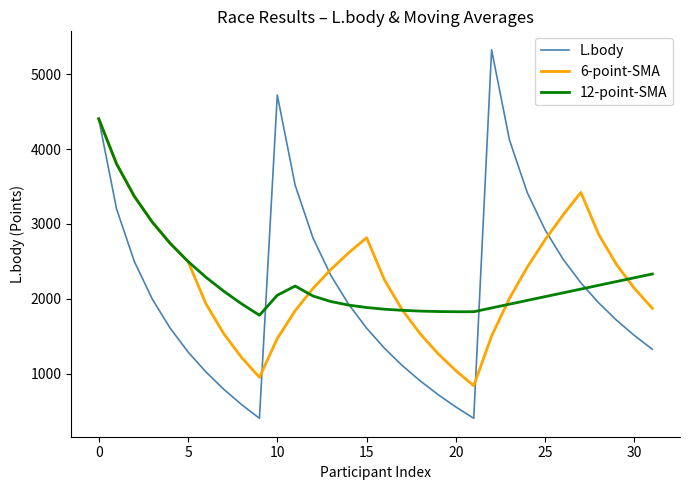

Which series has the largest range (max minus min)?

L.body